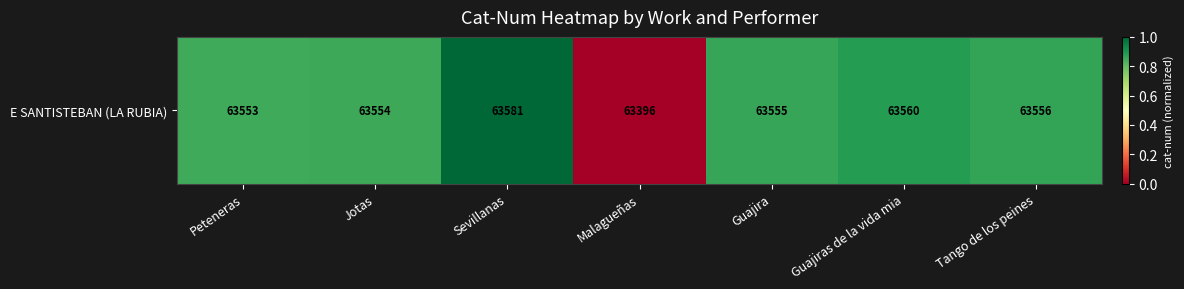

List the labels in order of value, largest first.

Sevillanas, Guajiras de la vida mia, Tango de los peines, Guajira, Jotas, Peteneras, Malagueñas